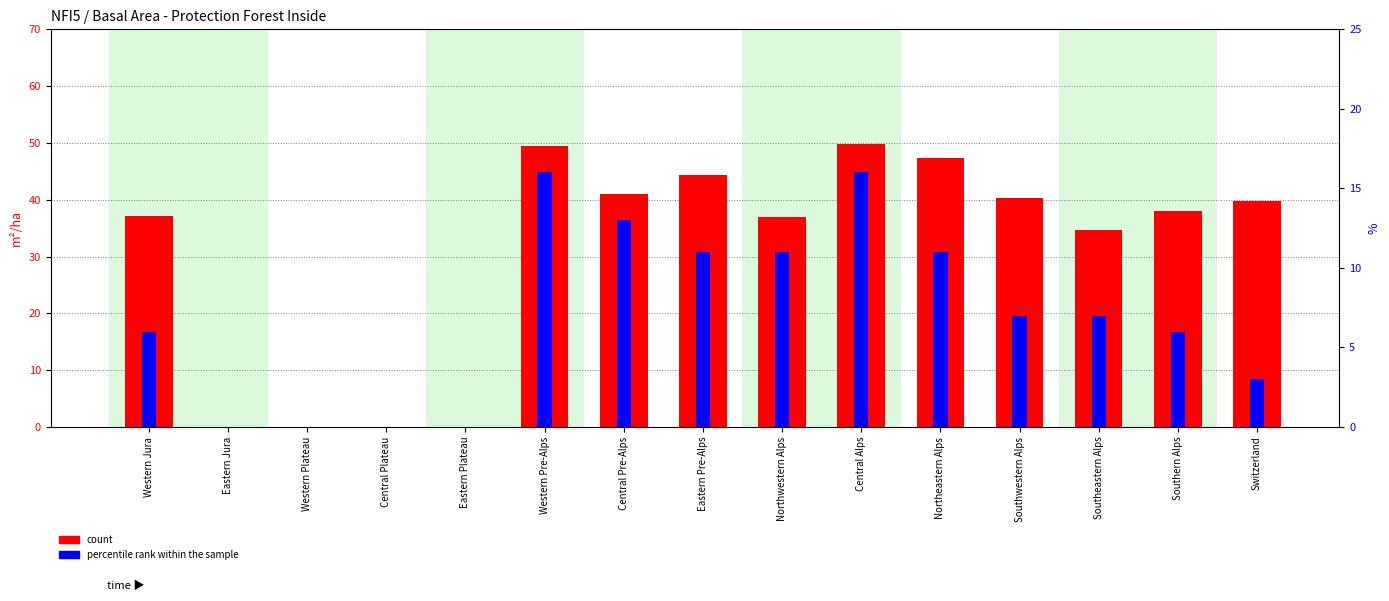

What is the difference between the count values at Eastern Pre-Alps and Southeastern Alps?

9.8